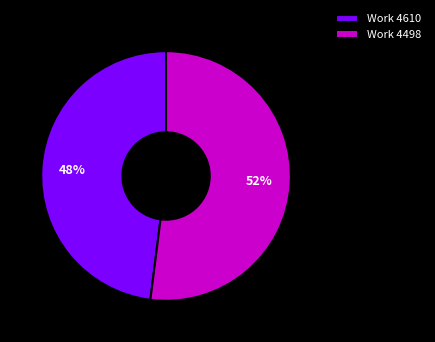

To the nearest percent, what is the average slice percentage?

50%